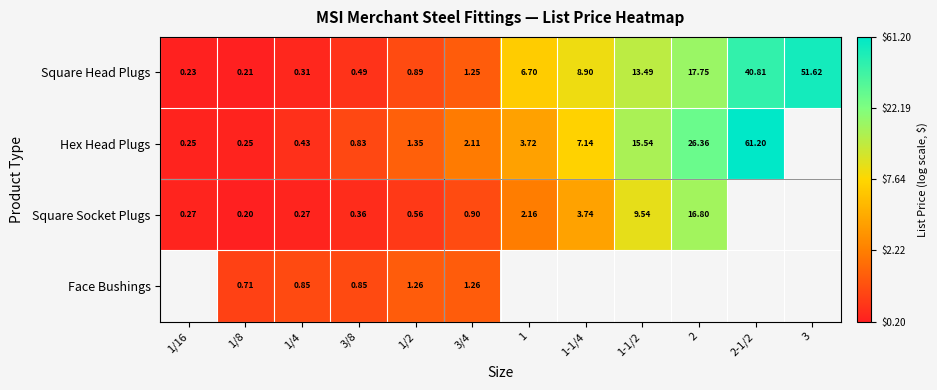

At 1/8, list the series in order from largest to smallest.

Face Bushings, Hex Head Plugs, Square Head Plugs, Square Socket Plugs